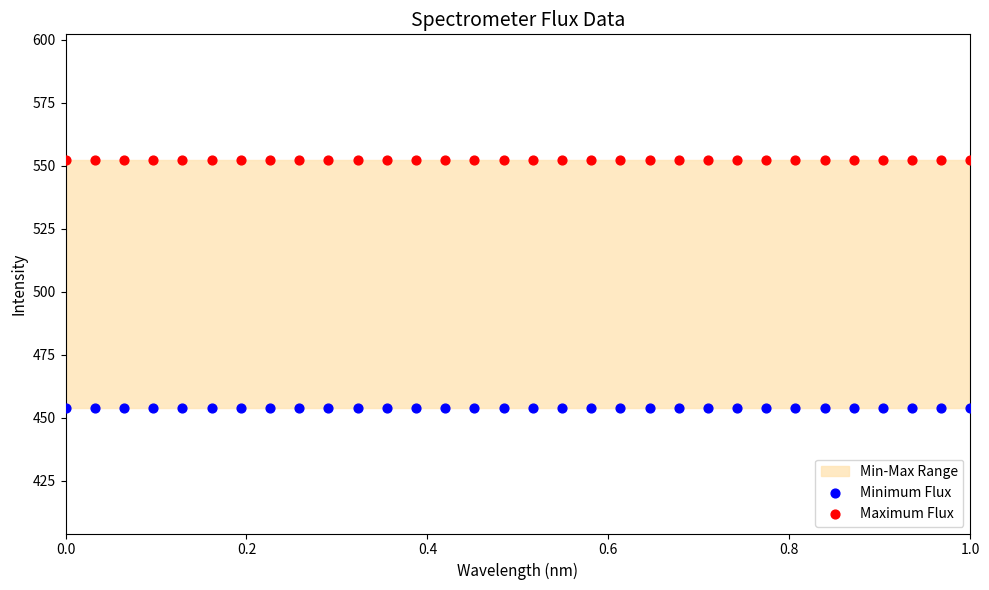

Which series contains the highest Y value?

Maximum Flux